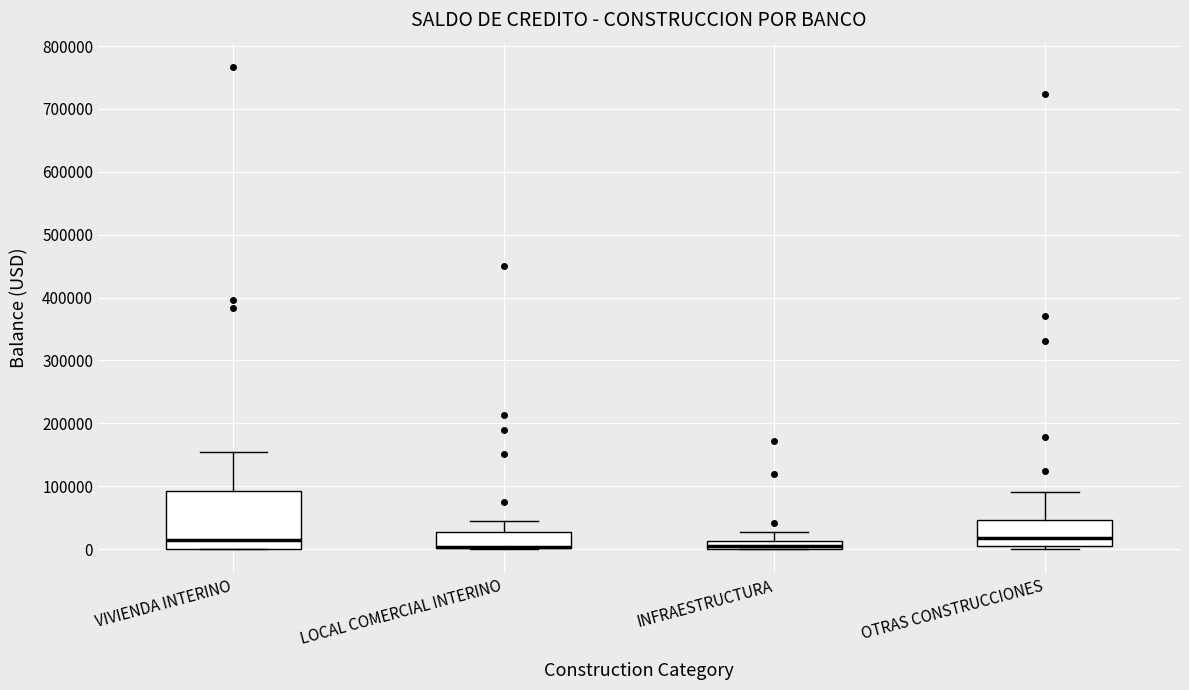

Which box is the tallest, from its lower edge to its upper edge?

VIVIENDA INTERINO